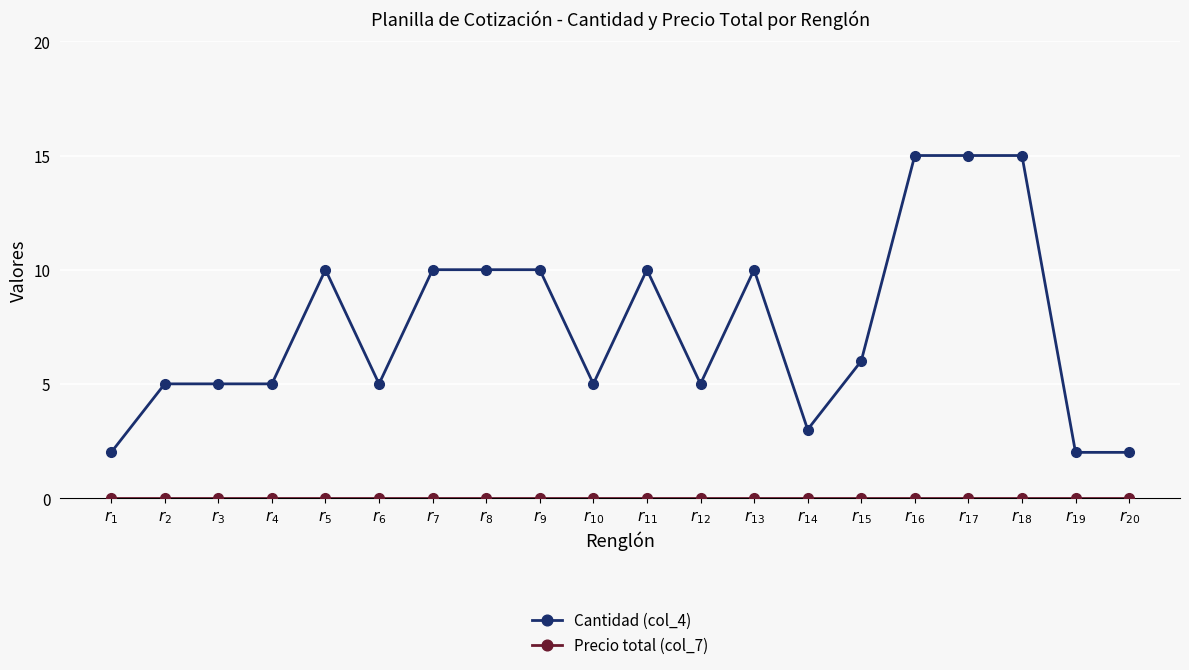

What is the label of the 7th point from the left?

$r_{7}$